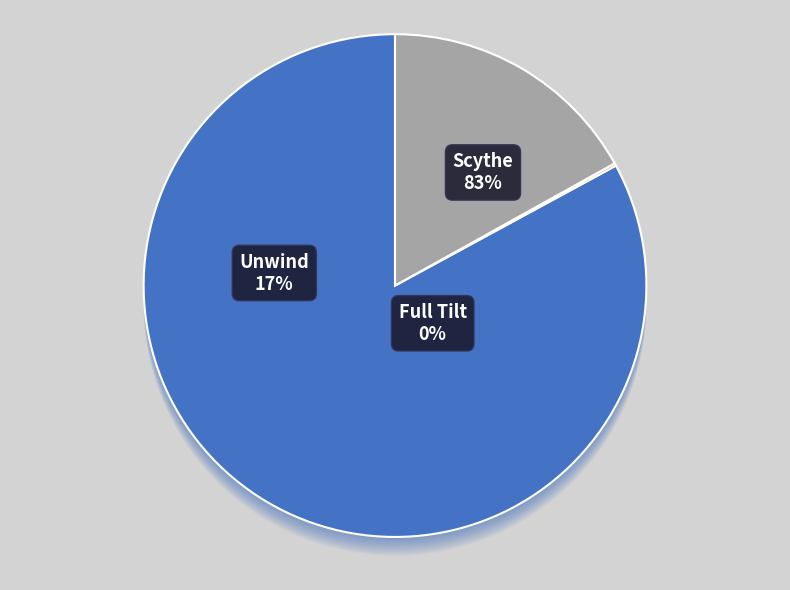

How many segments does this pie chart have?

3